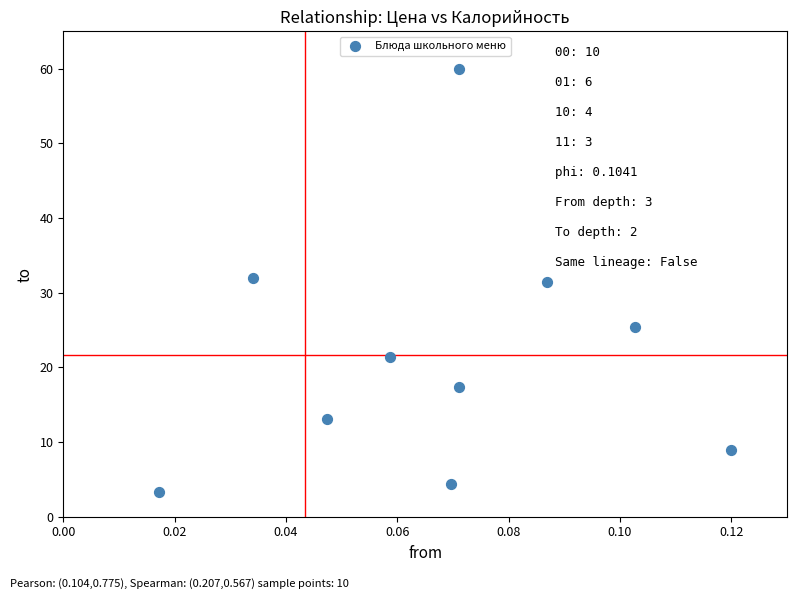

What is the range of Y values (max minus min)?

56.6